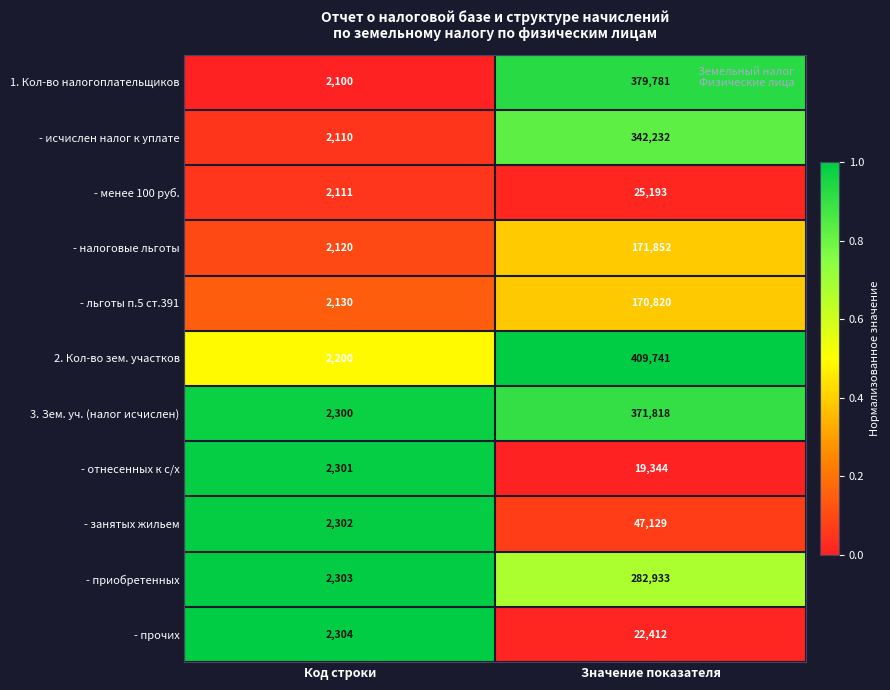

At which label does - прочих reach its minimum?

Код строки